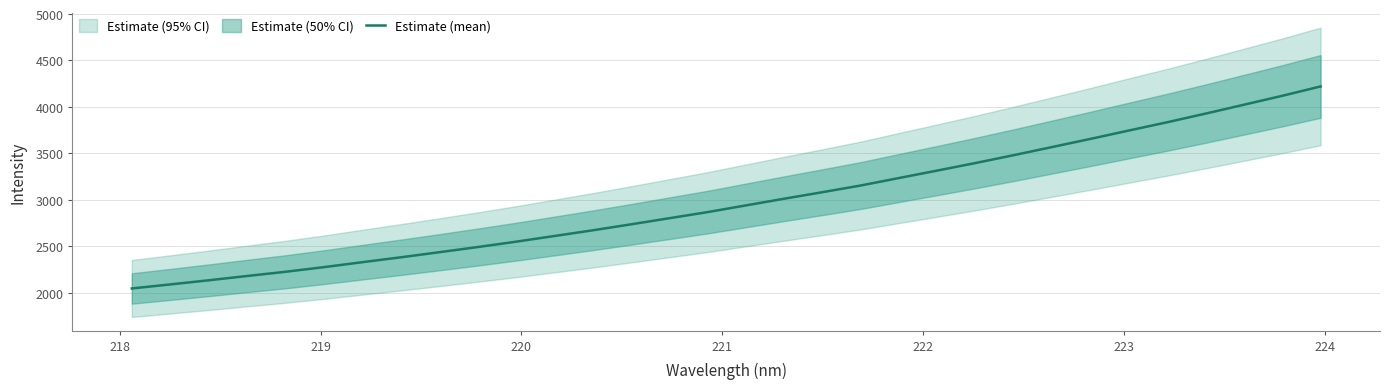

Count the number of categories in the chart.

32